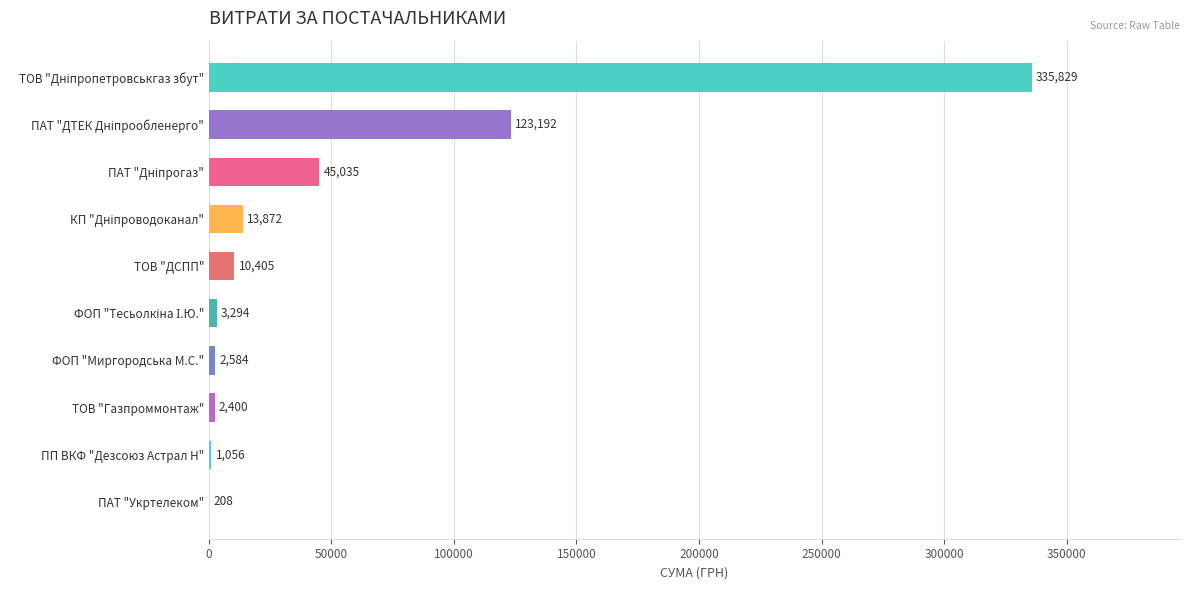

Which has a higher value, ПП ВКФ "Дезсоюз Астрал Н" or ТОВ "ДСПП"?

ТОВ "ДСПП"